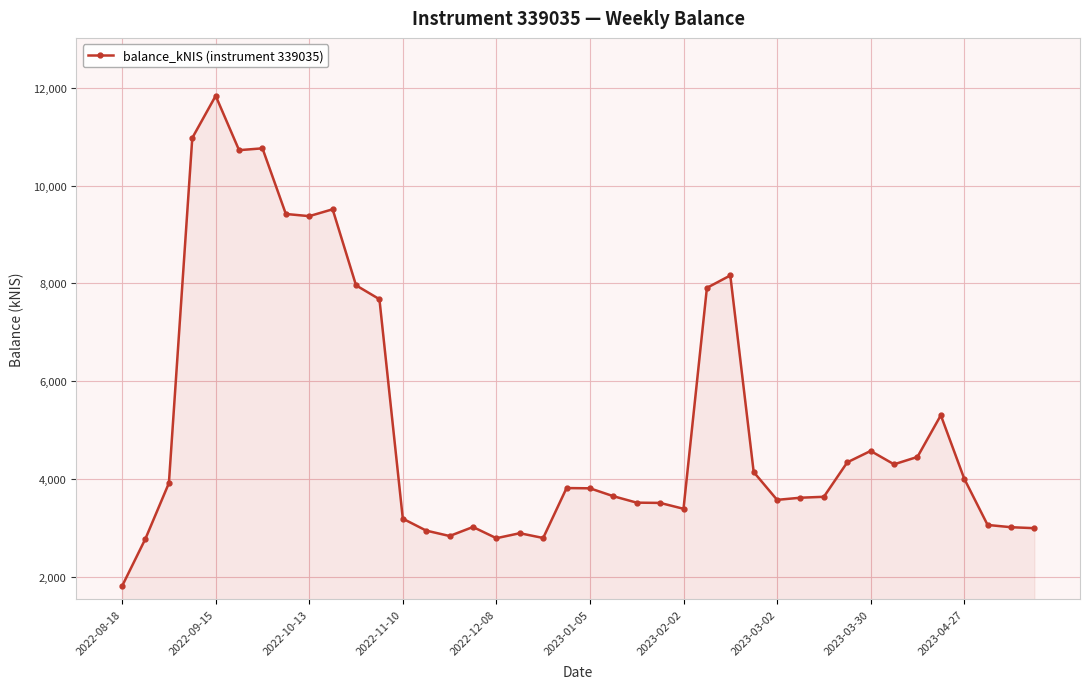

What is the minimum value shown in the chart?

1816.6